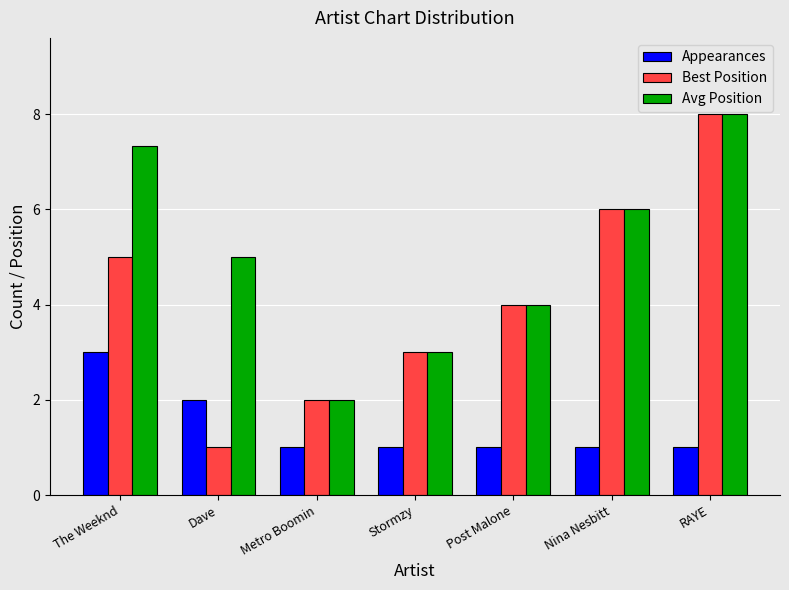

List the series in order of their overall mean, highest first.

Avg Position, Best Position, Appearances